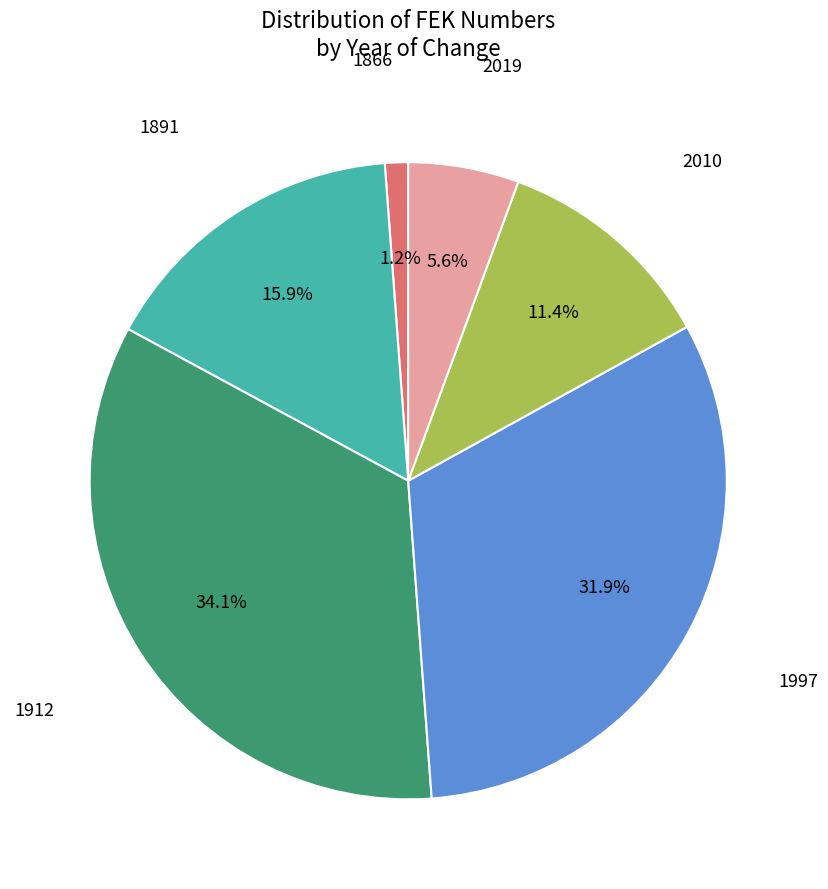

Does any single category account for the majority?

No